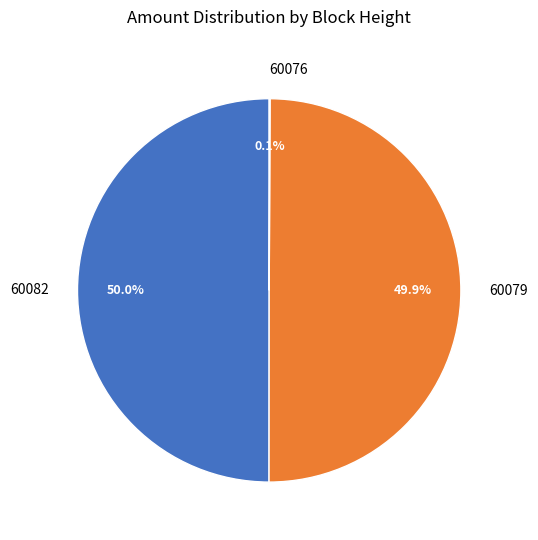

What percentage is the 60079 slice, to the nearest percent?

50%